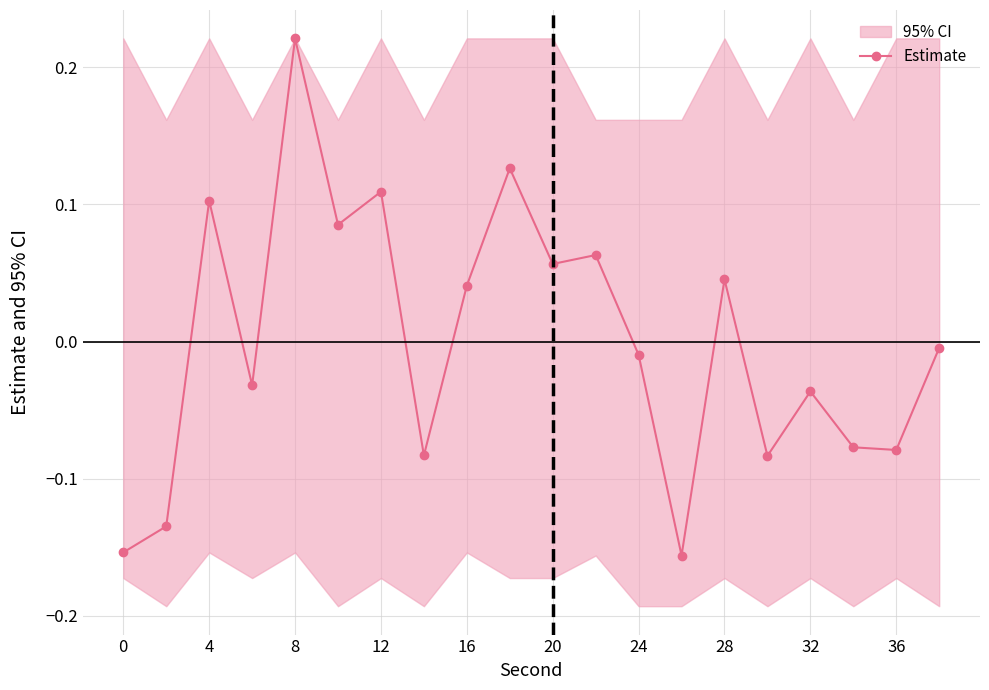

True or false: Estimate has a value of 0.1 at 16.

False